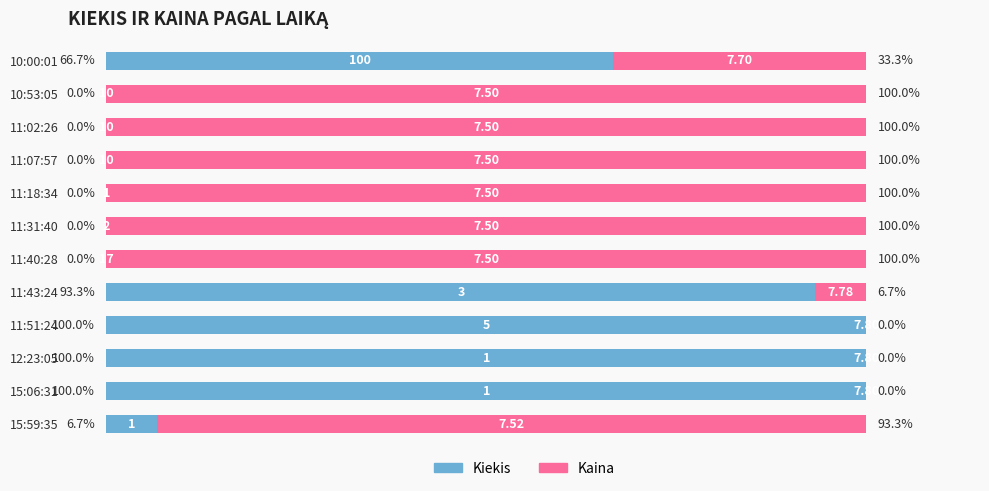

What are all the series names shown in the legend?

Kiekis, Kaina